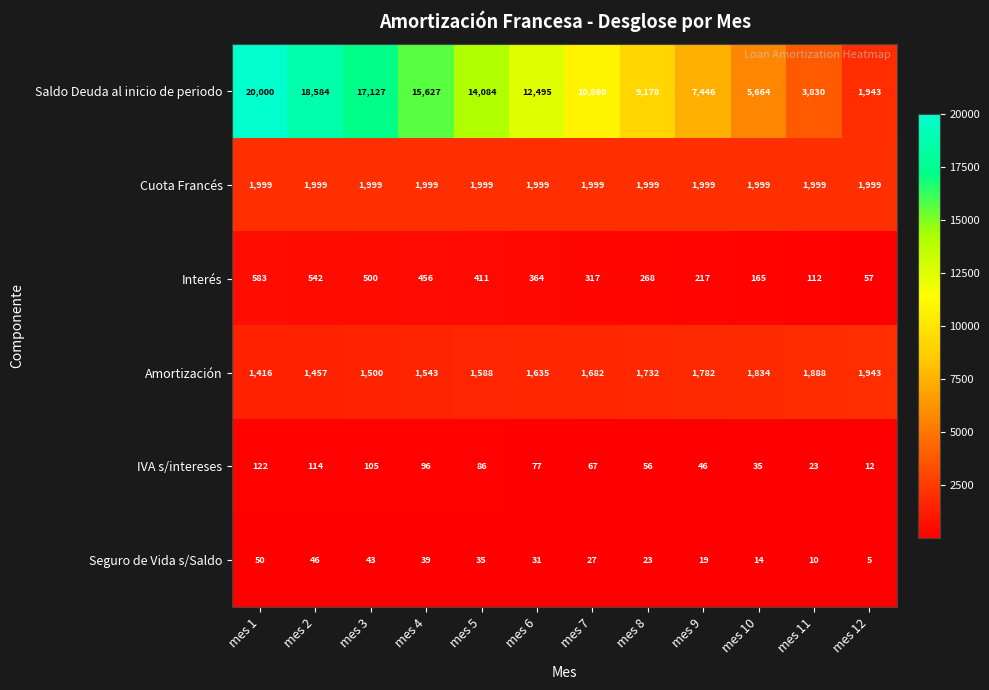

What is the difference between the second highest and second lowest values in the Amortización series?

431